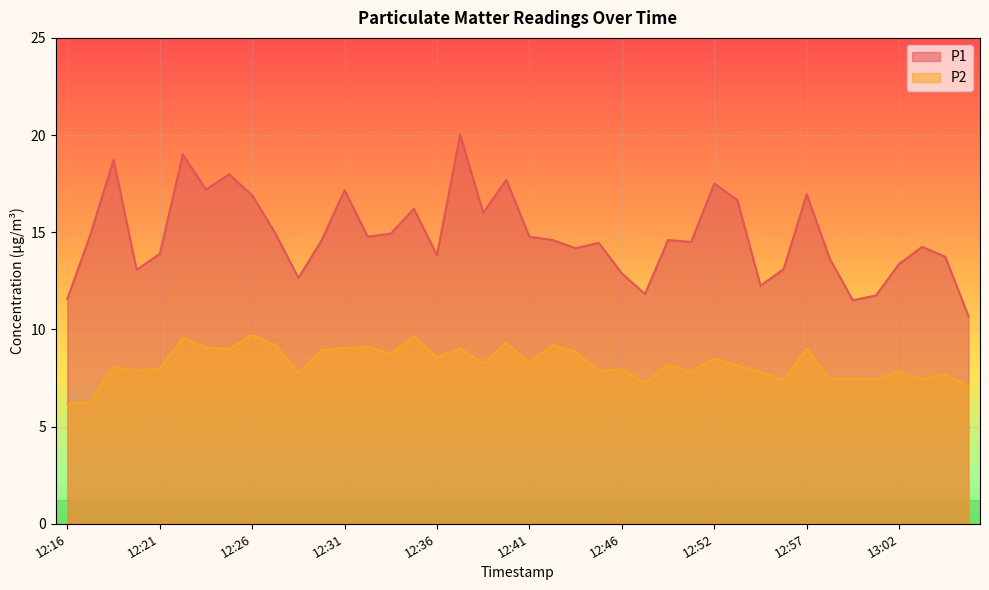

Which series changed the most between 12:26 and 12:35?

P1